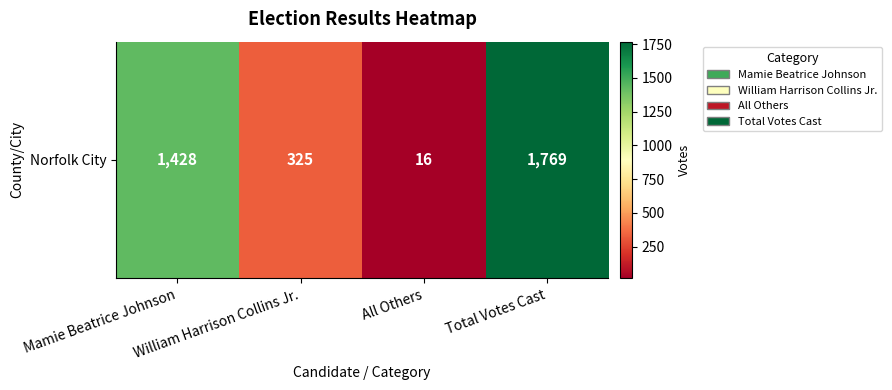

Reading left to right, extract all data points from this chart.

Mamie Beatrice Johnson=1428	William Harrison Collins Jr.=325	All Others=16	Total Votes Cast=1769